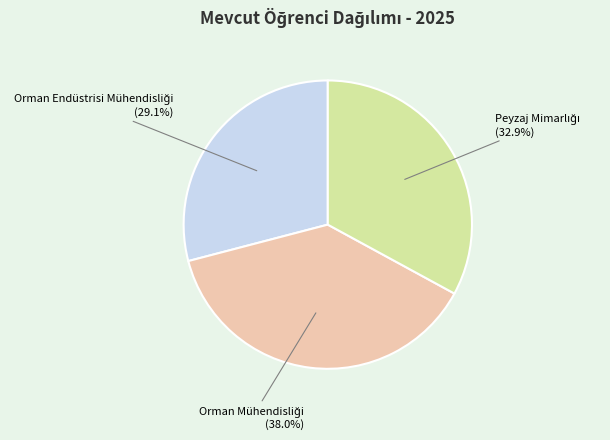

To the nearest percent, what is the average slice percentage?

33%